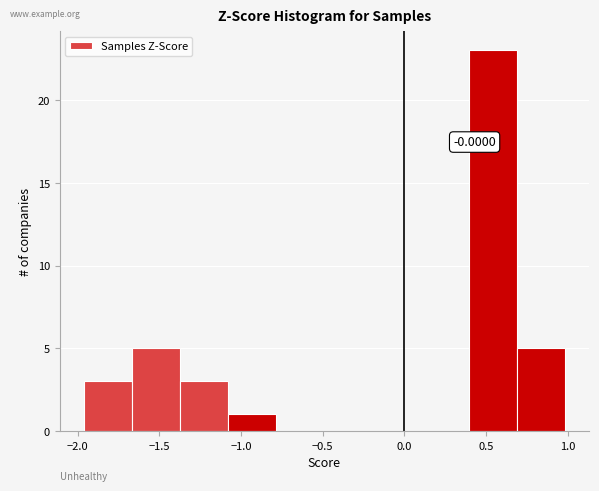

Which range on the x-axis has the tallest bar?

0.40 to 0.70